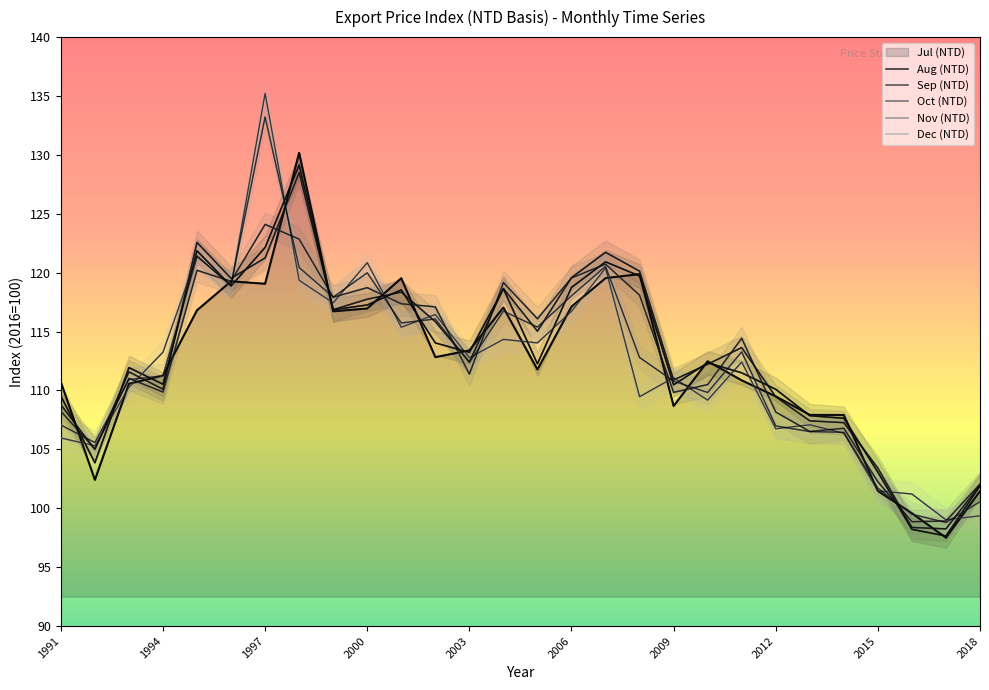

Read the Aug (NTD) value at 2018.

101.9